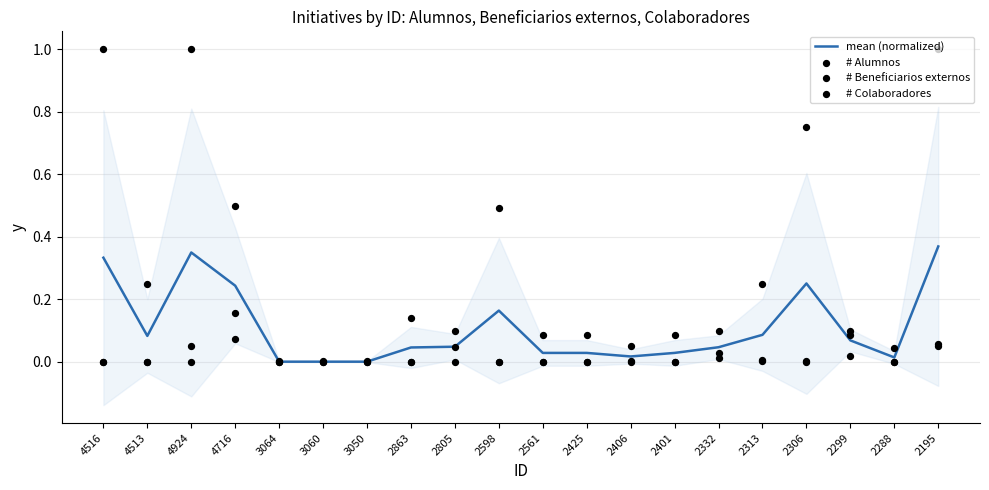

Is the value of # Beneficiarios externos at 2598 greater than the value of # Colaboradores at 2425?

Yes